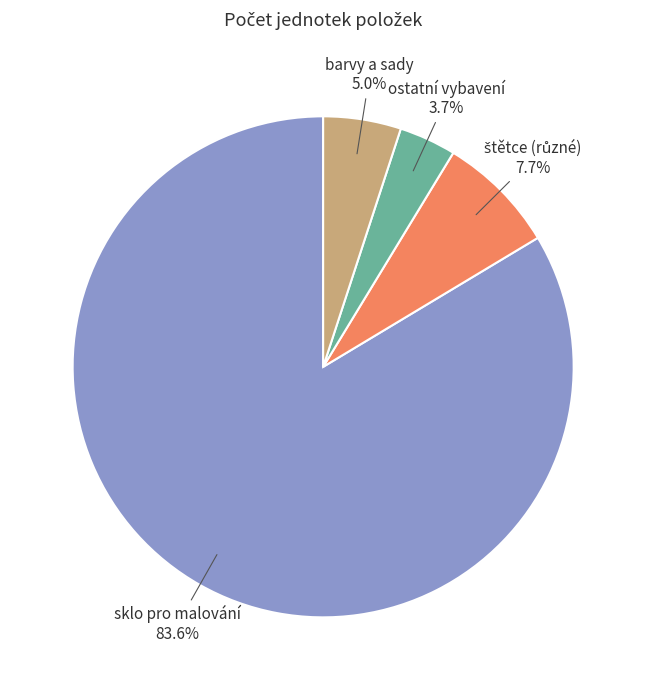

Is there any slice that represents more than half of the pie?

Yes